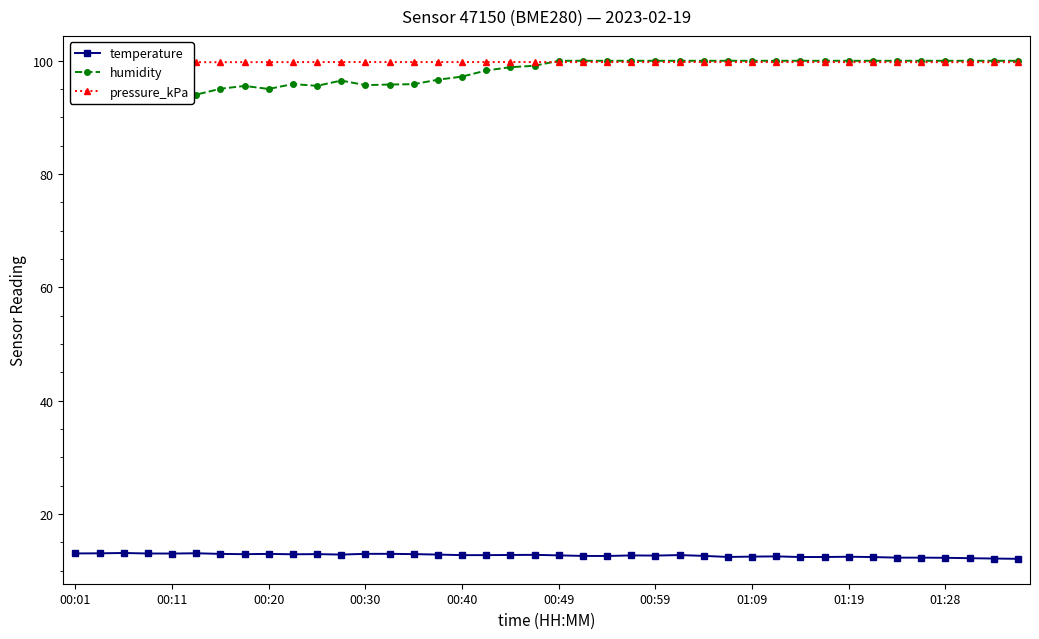

What is the minimum value for temperature?

12.1